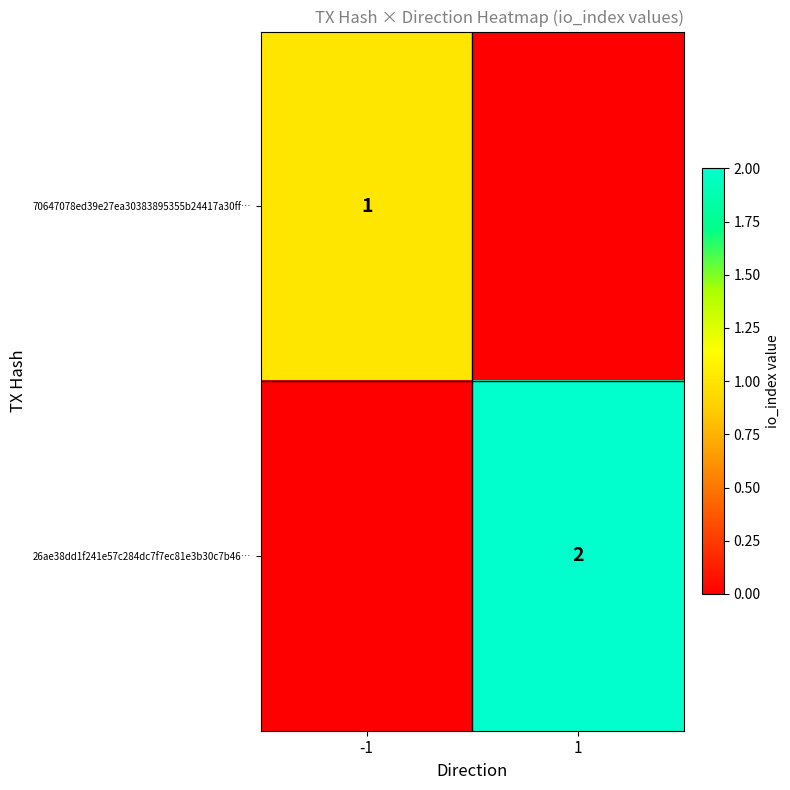

True or false: 70647078ed39e27ea30383895355b24417a30ff… has a value of 1 at -1.

True